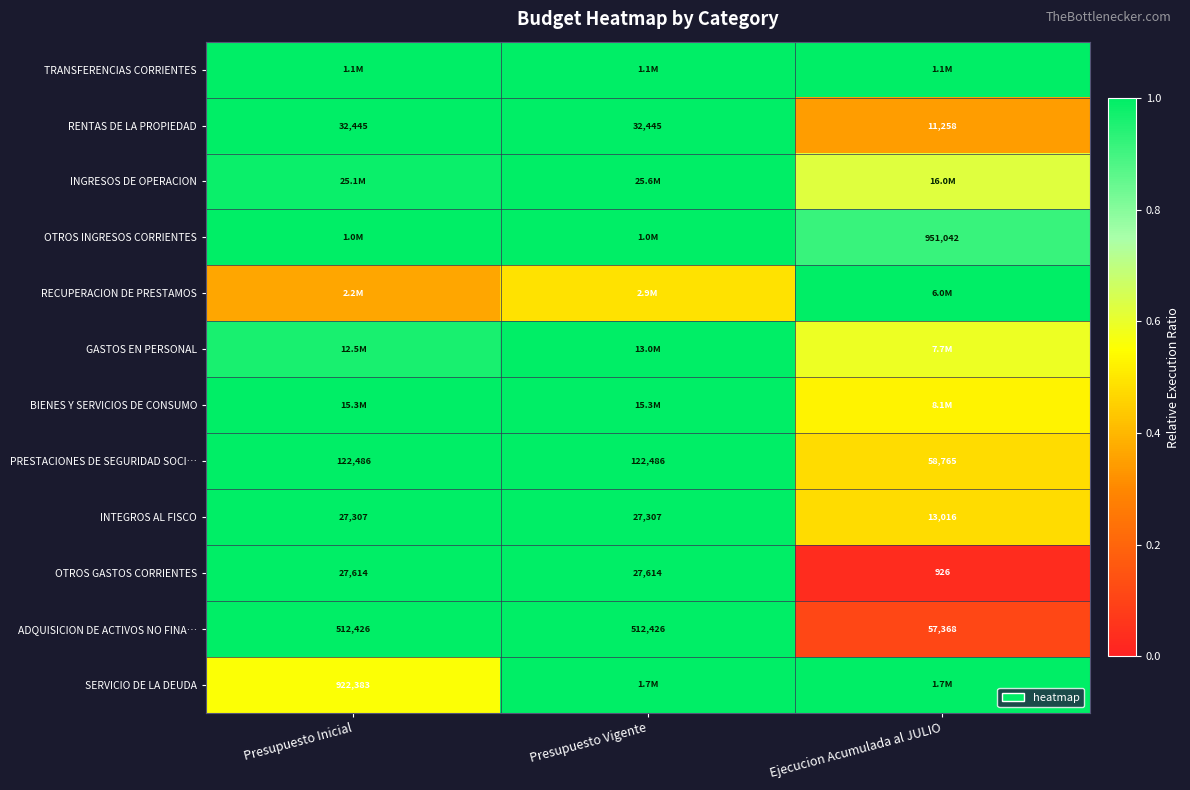

At how many categories does at least one series exceed 0?

3